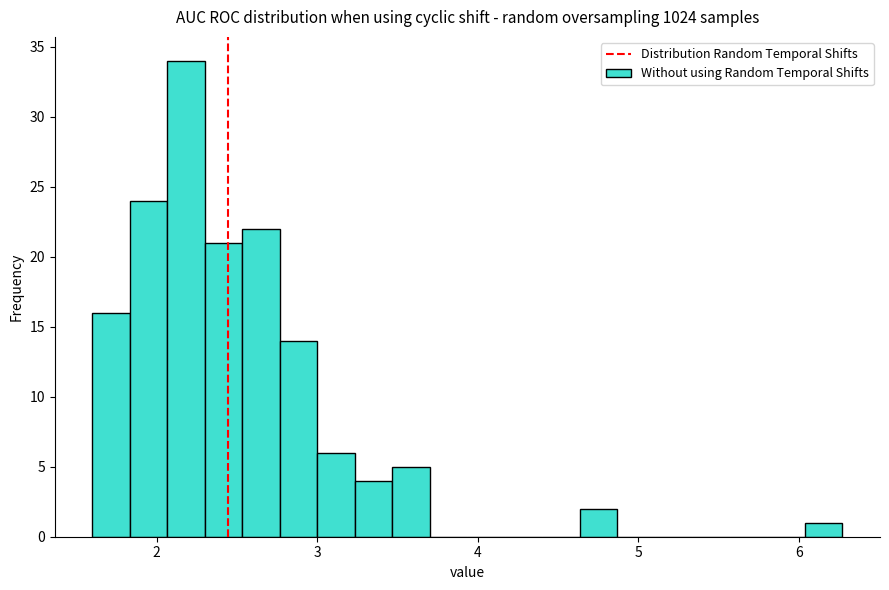

Read against the x-axis, roughly where is the centre of the tallest bar?

2.2